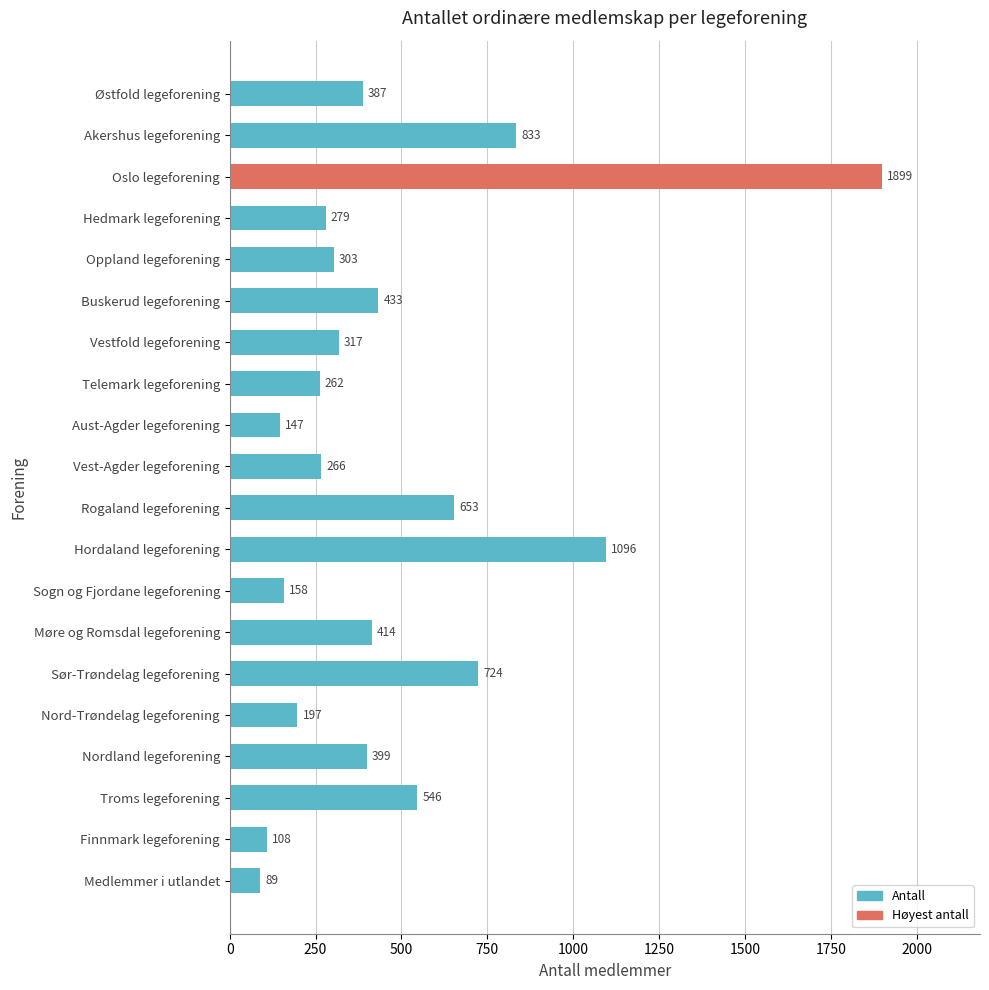

Count the number of data series in this chart.

1